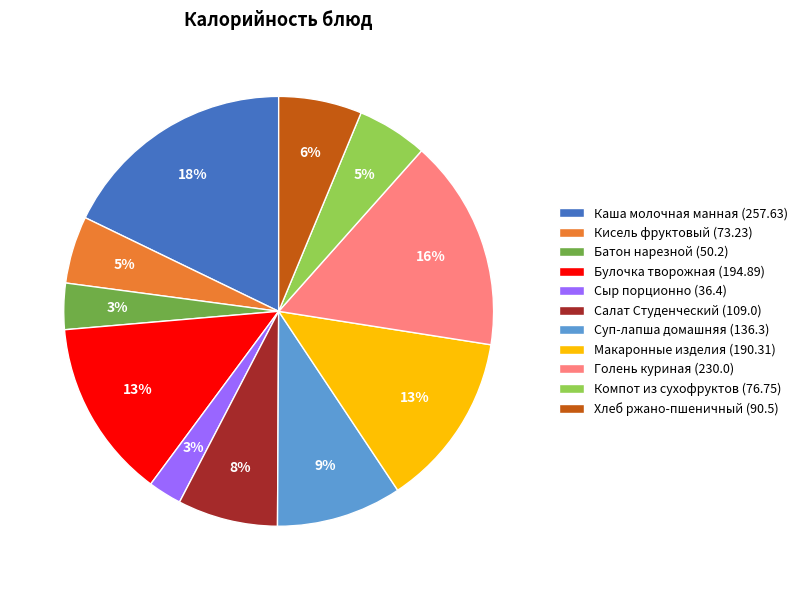

To the nearest percent, what is the difference between the largest and smallest slice percentages?

15%